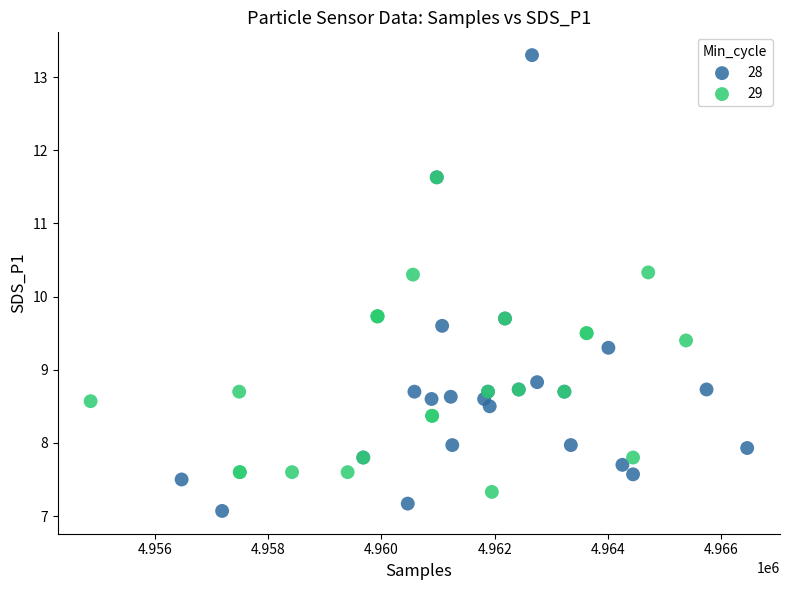

Which series has the widest spread of Y values?

28